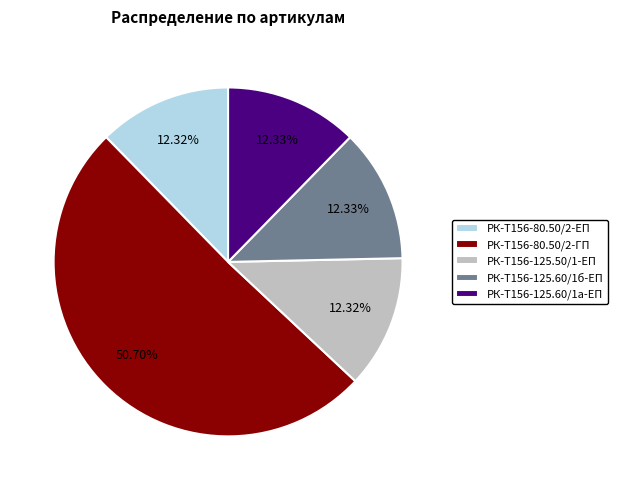

Is the sum of РК-Т156-80.50/2-ГП and РК-Т156-80.50/2-ЕП greater than half?

Yes